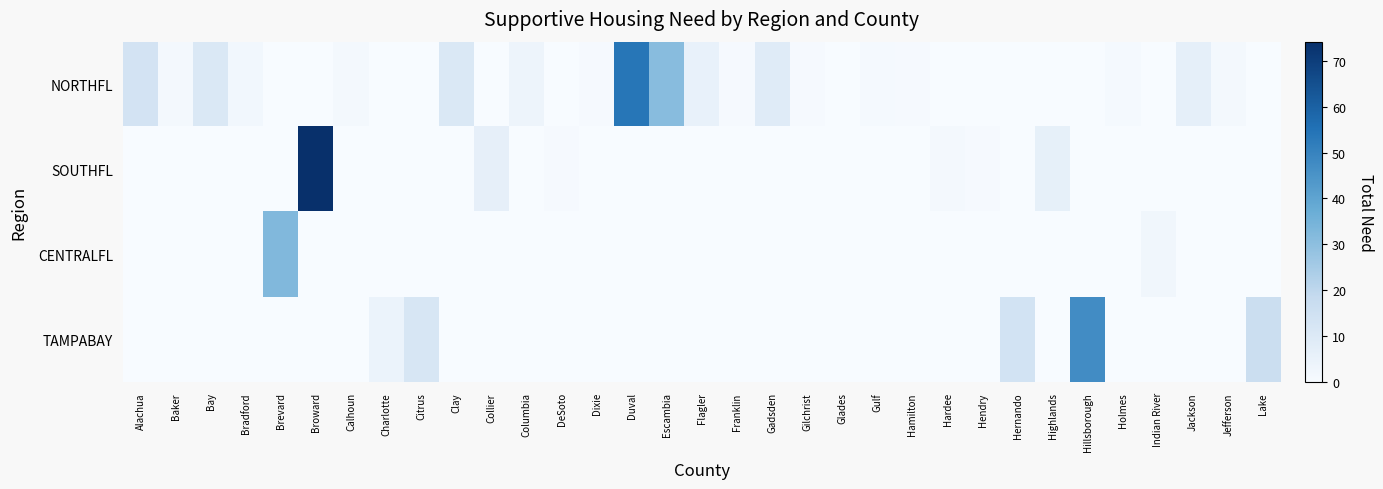

Rank the series by their maximum value, from lowest to highest.

CENTRALFL, TAMPABAY, NORTHFL, SOUTHFL